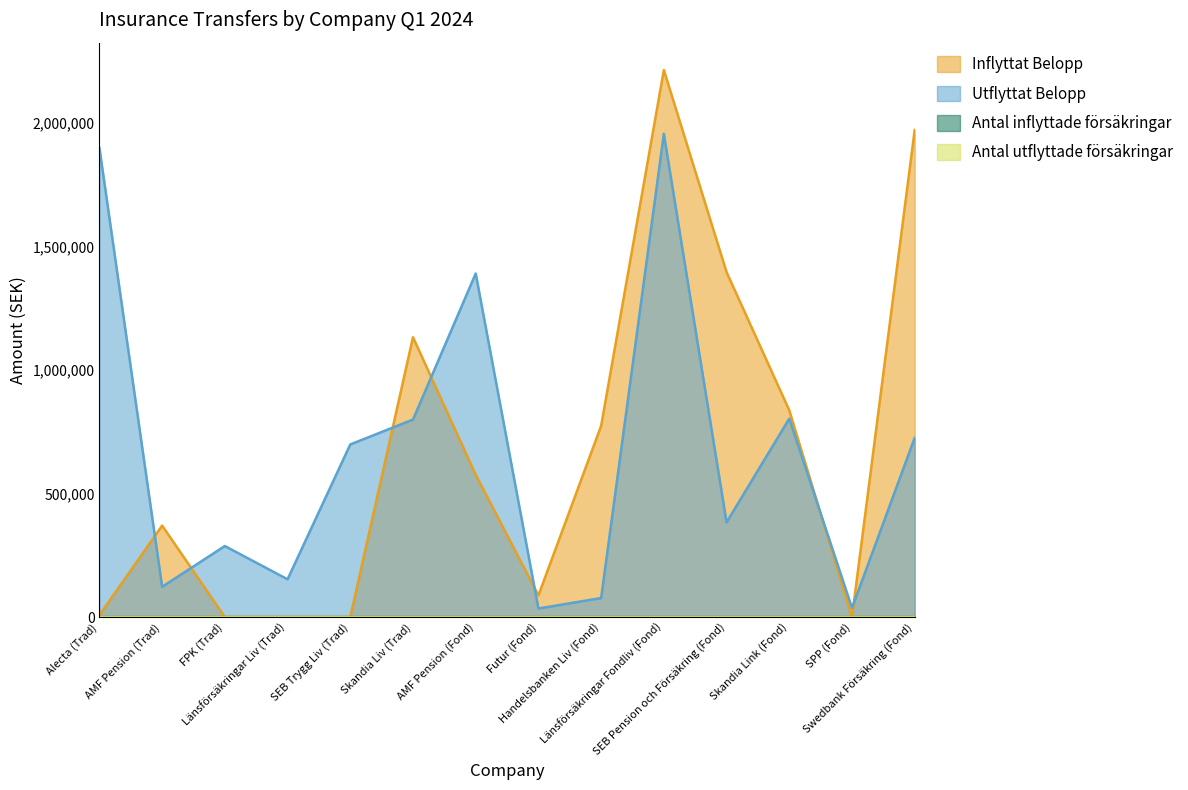

Which series has the widest spread of values?

Inflyttat Belopp